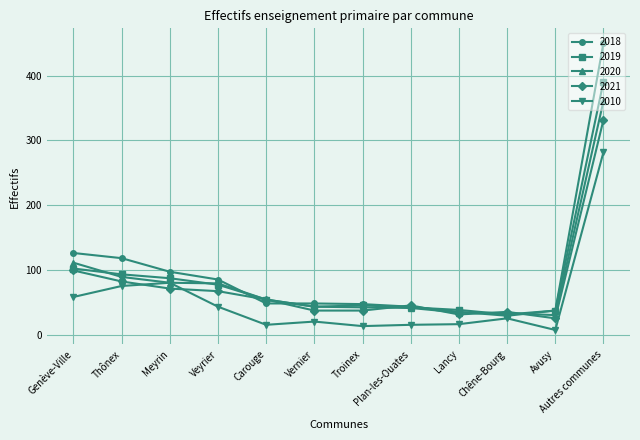

What is the label of the 3rd point from the left?

Meyrin